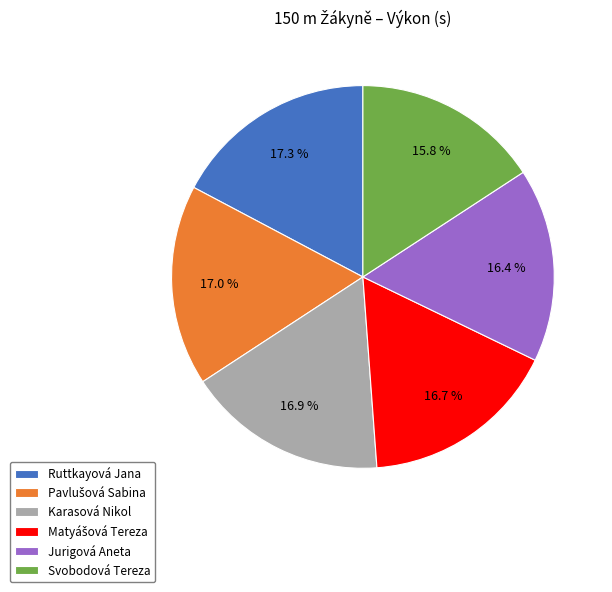

Which has a higher value, Karasová Nikol or Jurigová Aneta?

Karasová Nikol